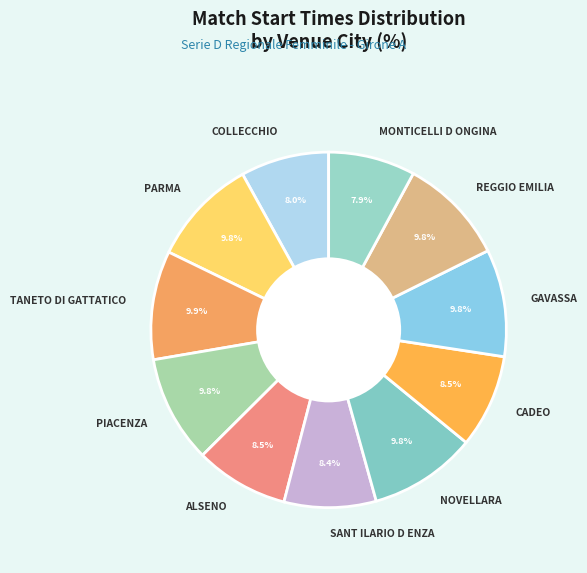

What is the ratio of the value at MONTICELLI D ONGINA to the value at ALSENO?

0.9